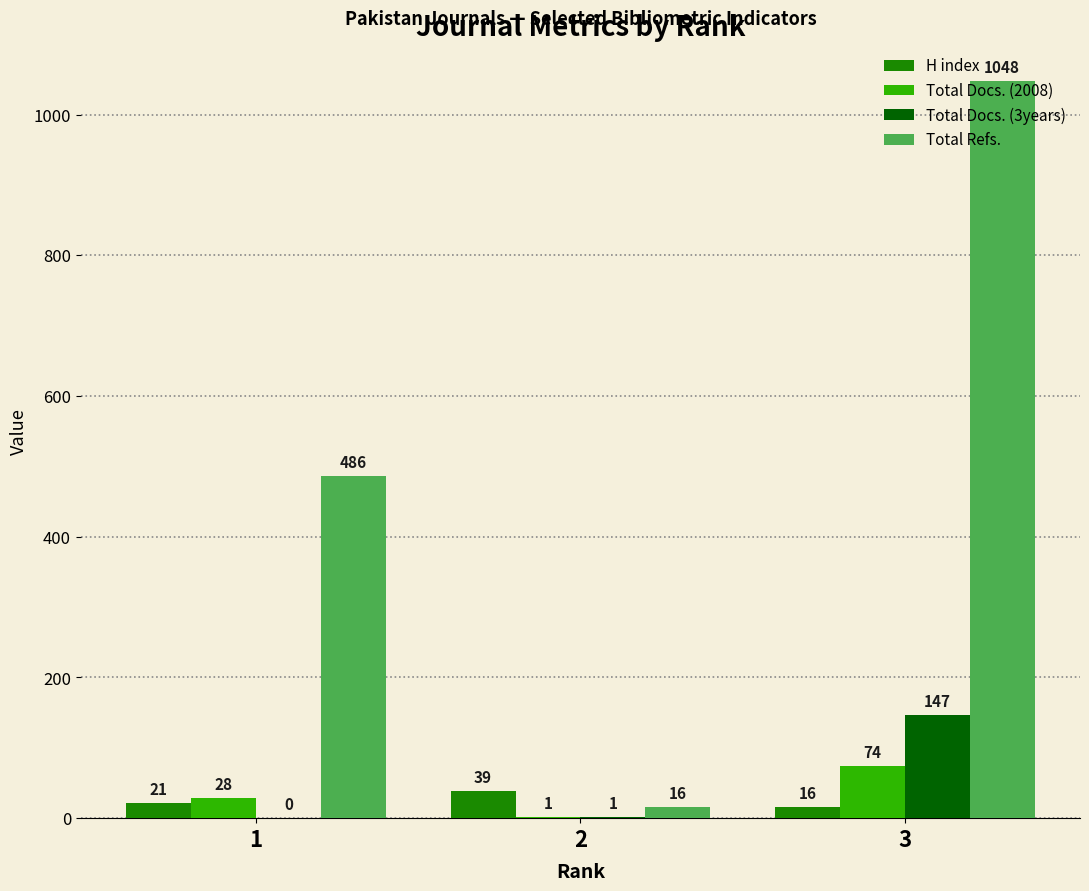

At which label is H index closest to 27?

1